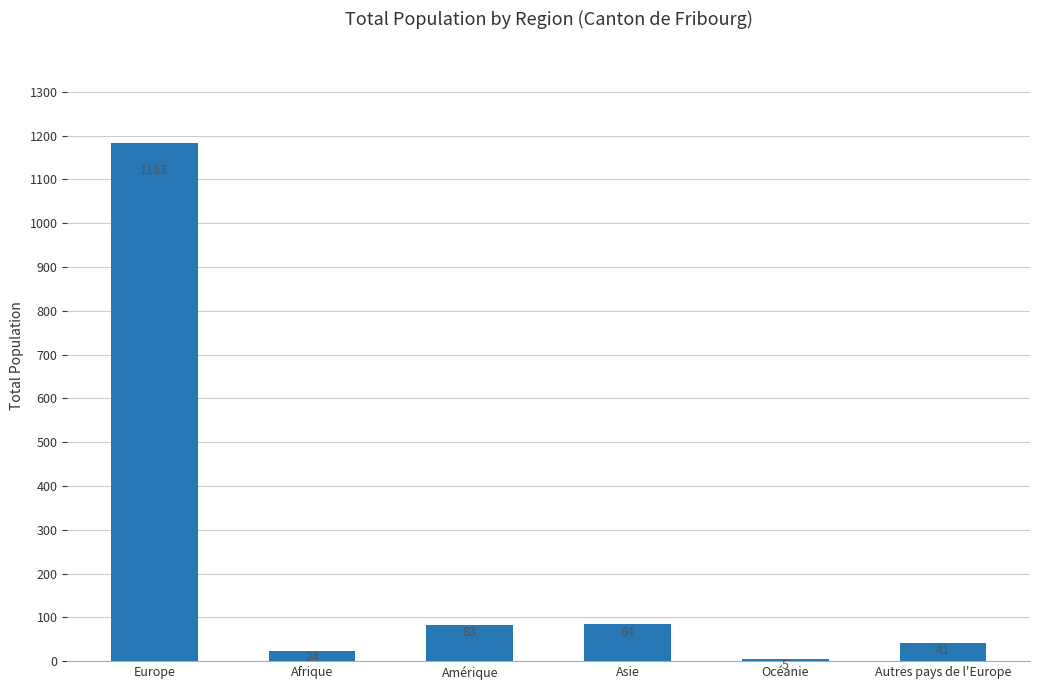

The value at Autres pays de l'Europe is 41. True or false?

True